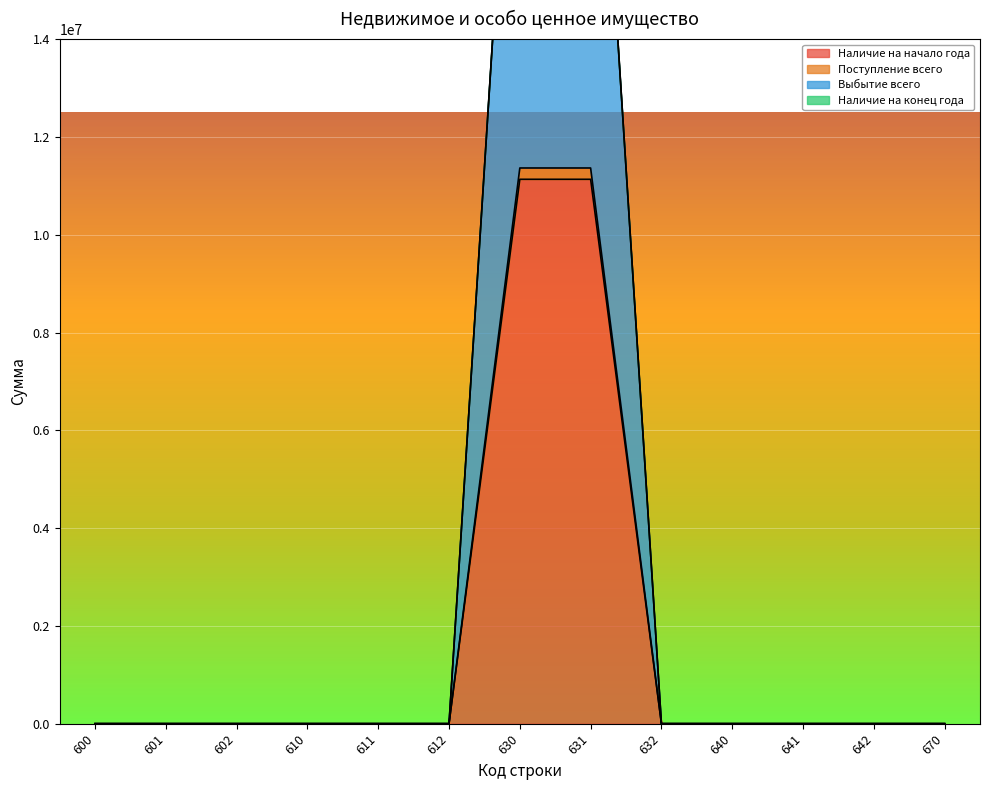

Which series changed the most between 601 and 632?

Наличие на начало года